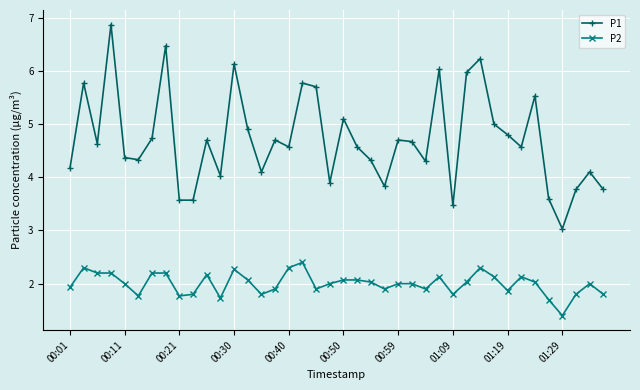

Which series has the largest range (max minus min)?

P1